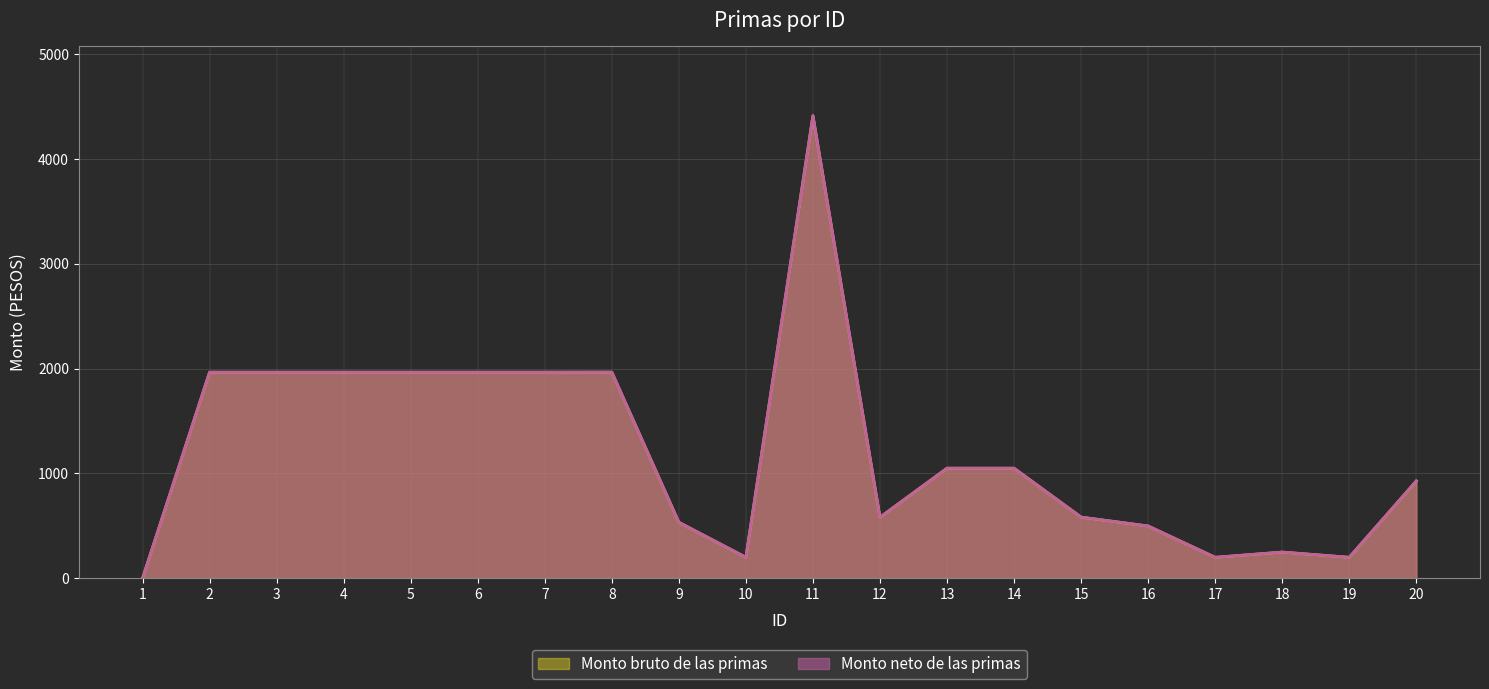

What is the difference between the maximum and minimum values in the Monto neto de las primas series?

4412.5